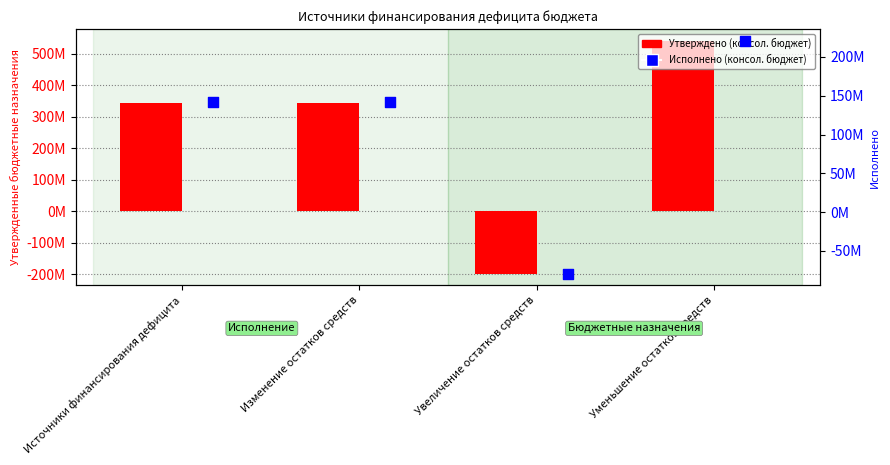

What are all the series names shown in the legend?

Утверждено (консол. бюджет), Исполнено (консол. бюджет)